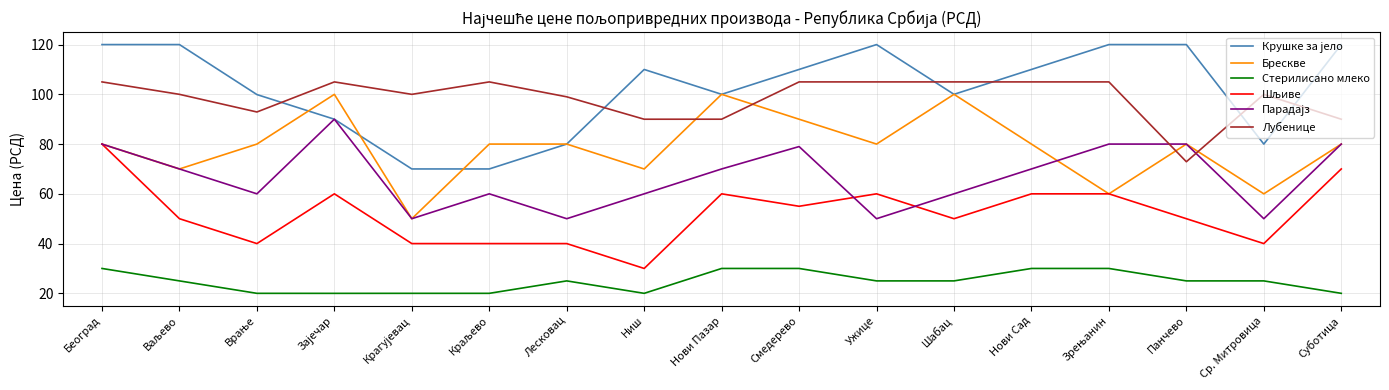

What is the total value across all series at Лесковац?

374.0